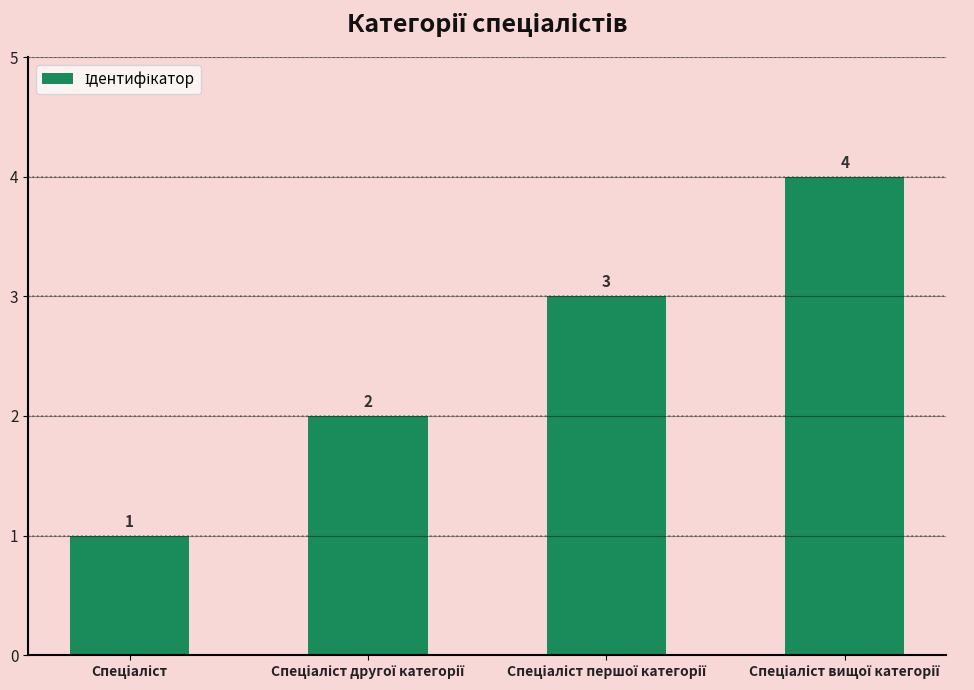

What is the maximum value shown in the chart?

4